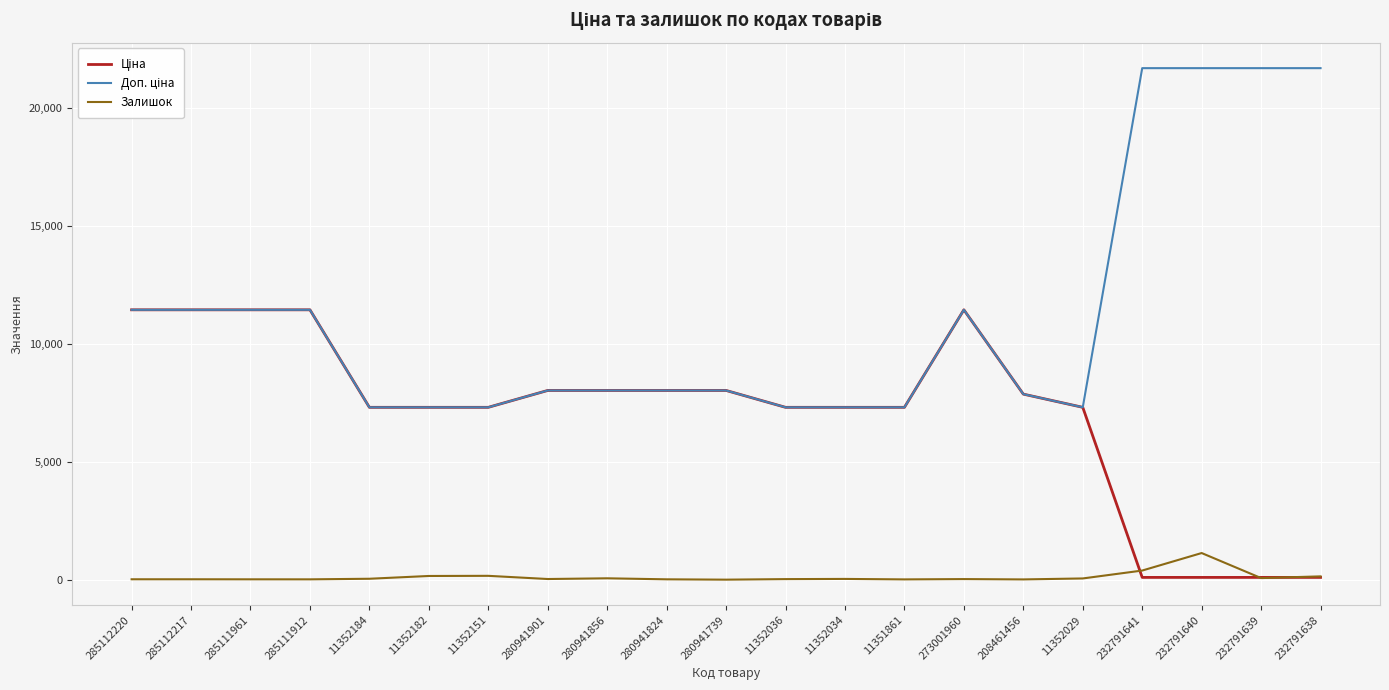

True or false: Залишок has a value of 32.0 at 11352034.

True